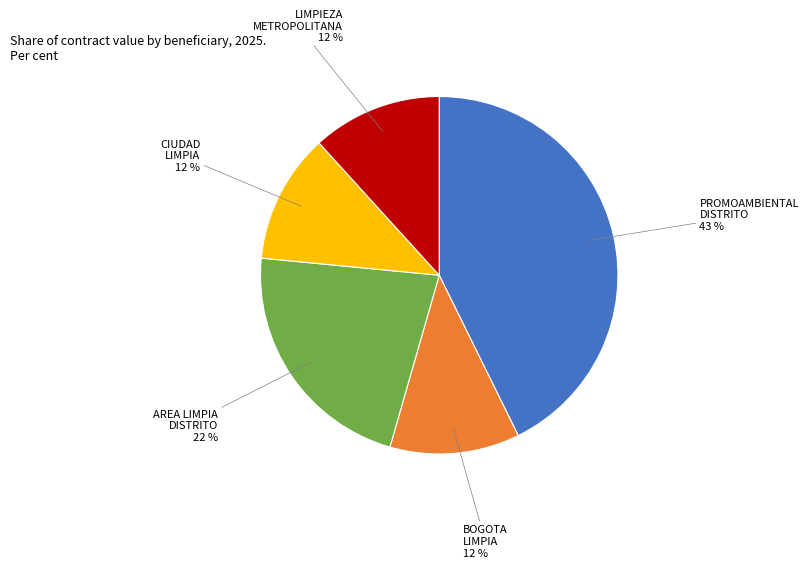

To the nearest percent, what is the difference between the AREA LIMPIA DISTRITO and PROMOAMBIENTAL DISTRITO slice percentages?

21%